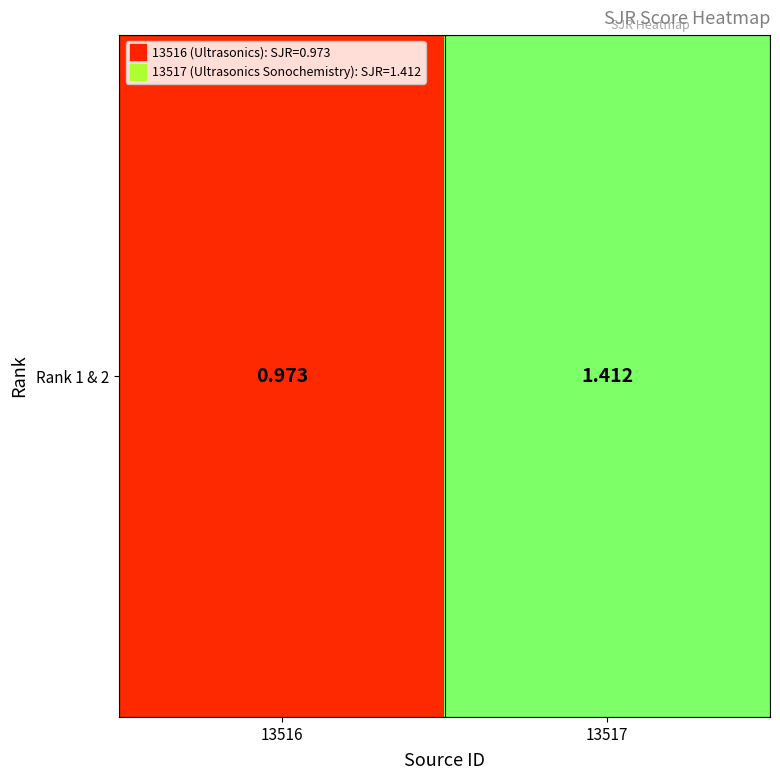

Is it true that the value at 13516 is 1.0?

True